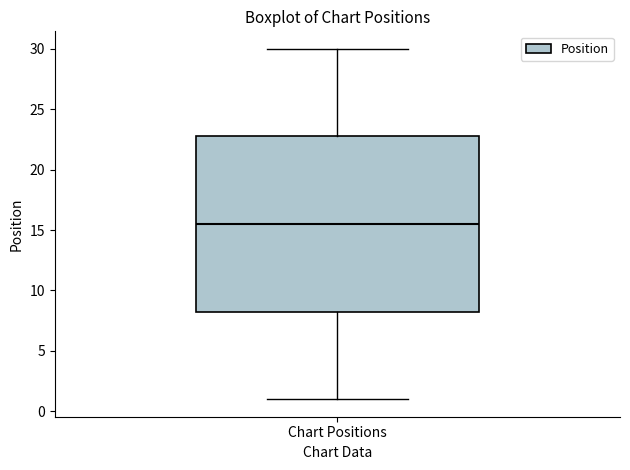

Read this box plot against the y-axis: the position of the median line, the range covered by the box, and the ends of both whiskers. The values are not printed on the chart, so give them approximately, as read against the axis.

median 15.5, box 8.5 to 23.0, whiskers 1.0 to 30.0